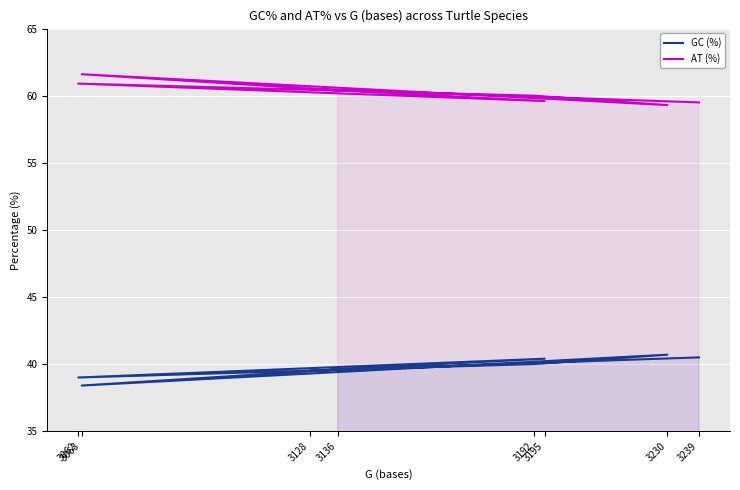

Between 3195 and 3062, which series saw the biggest shift?

GC (%)